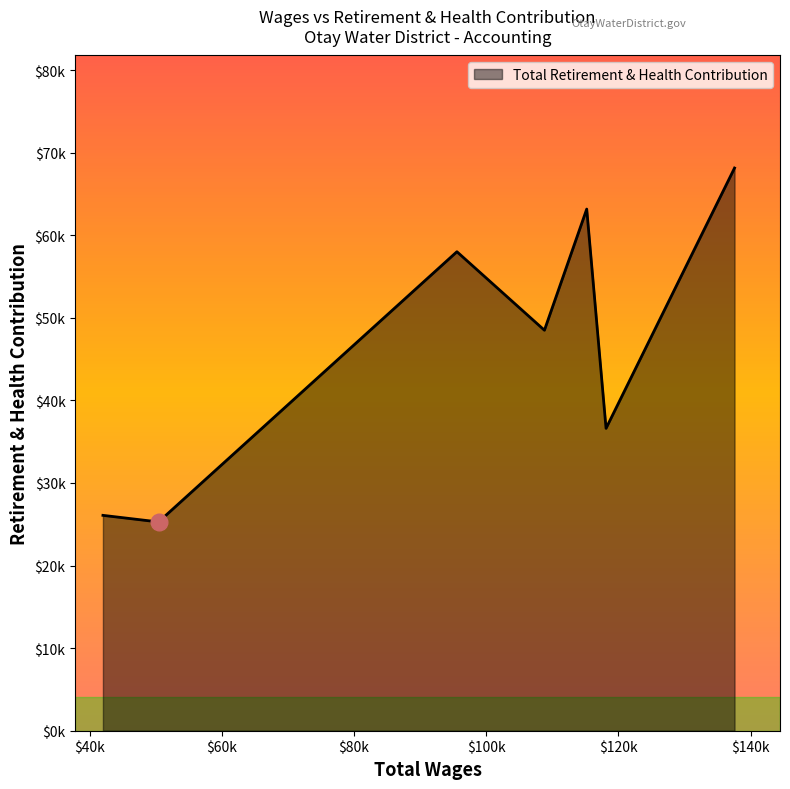

Rank the categories by value from lowest to highest.

50440.0, 42025.0, 118125.0, 108803.0, 95567.0, 115202.0, 137559.0